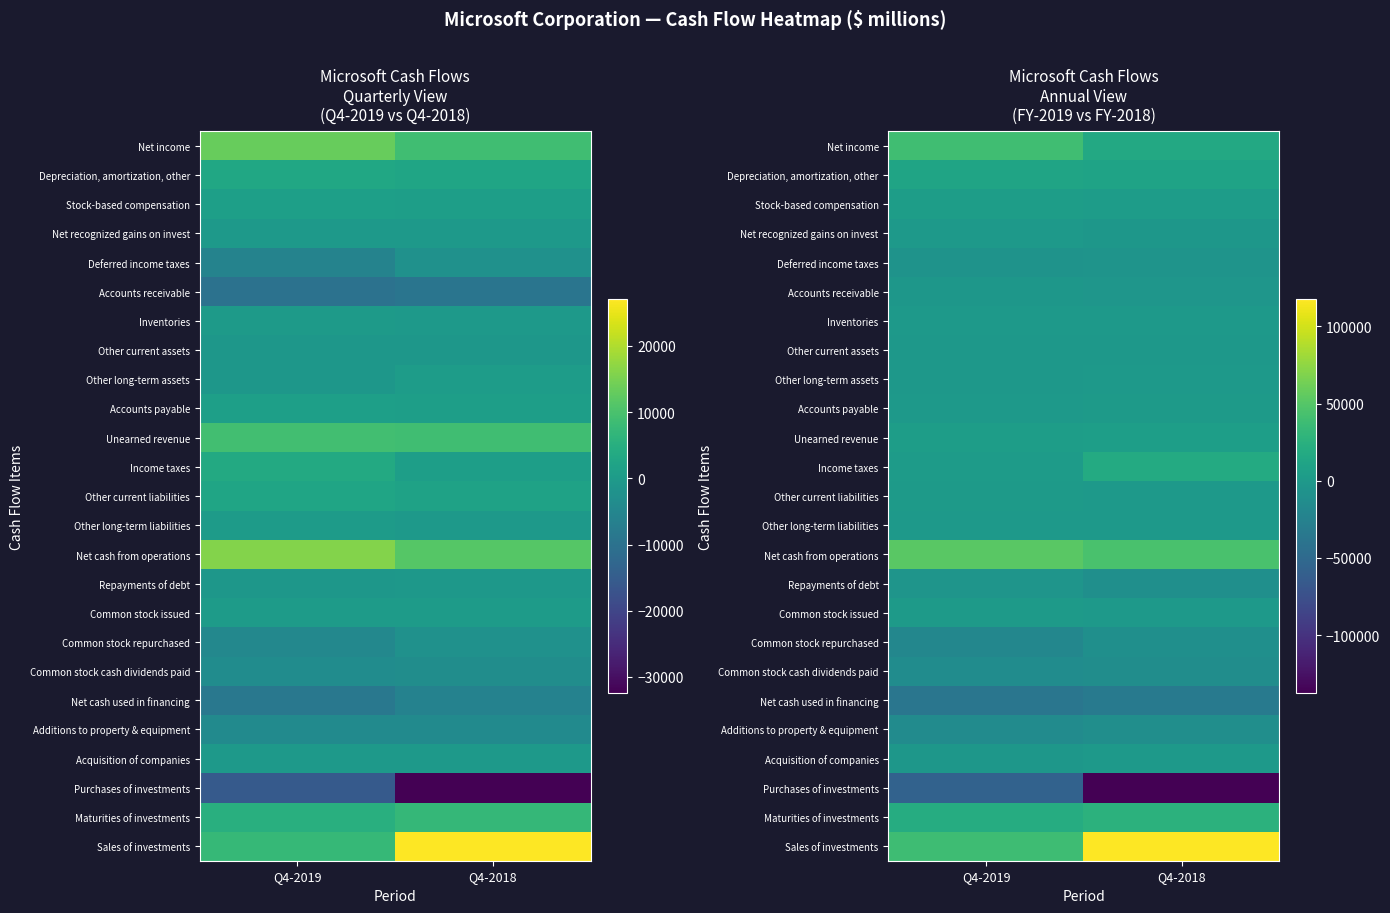

At how many categories does at least one series exceed -44737?

2